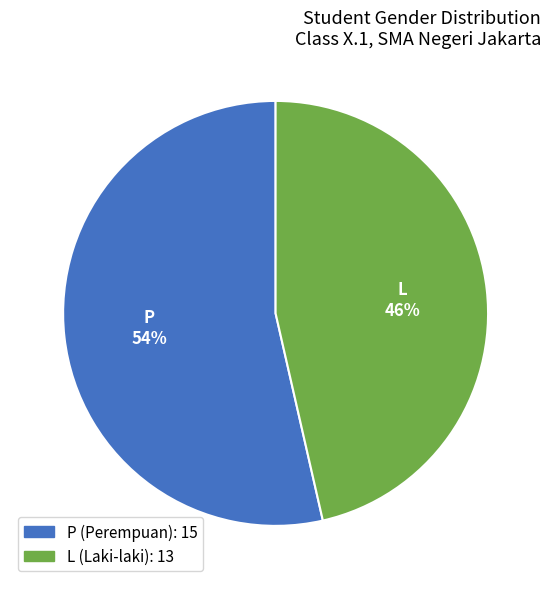

Do P and L together represent more than half of the pie?

Yes